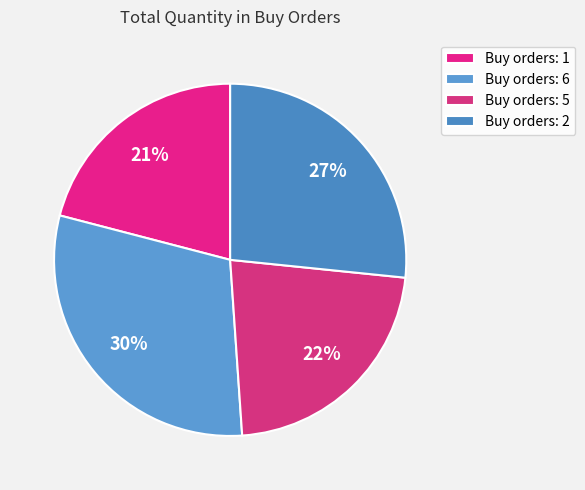

Is there a majority slice in this chart?

No